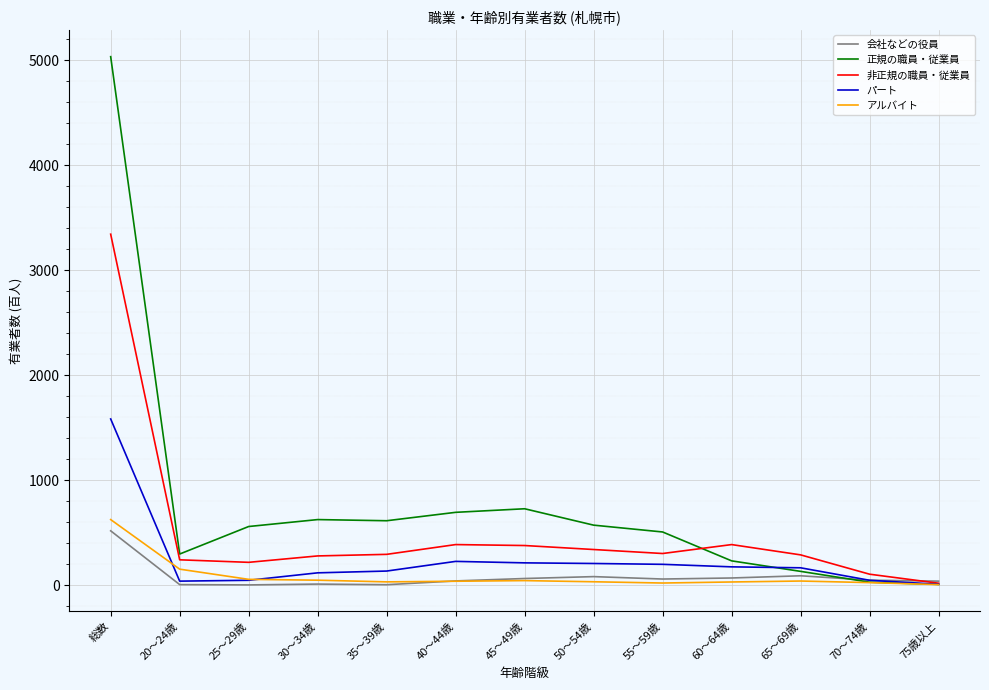

After their last crossing, which series has the higher values: 正規の職員・従業員 or 会社などの役員?

会社などの役員